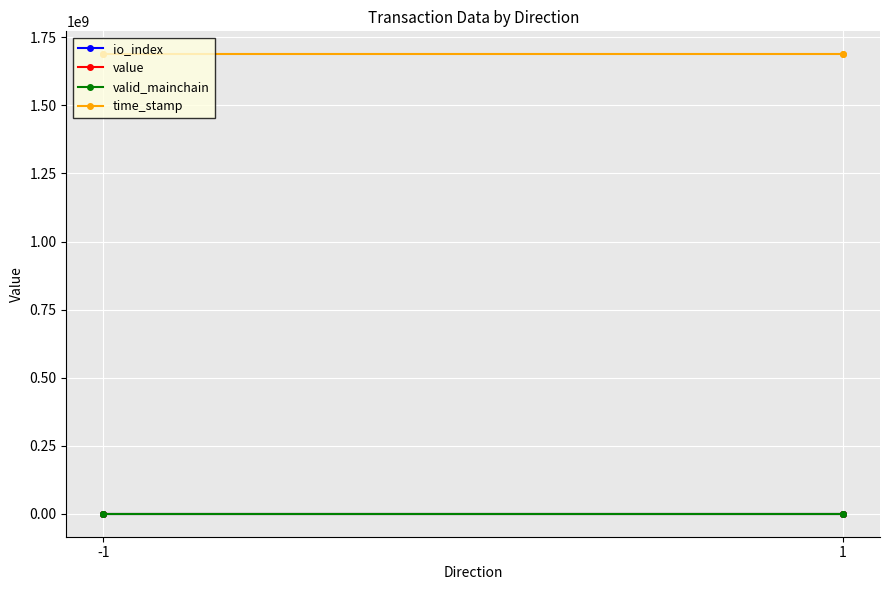

True or false: io_index and value intersect in this chart.

False